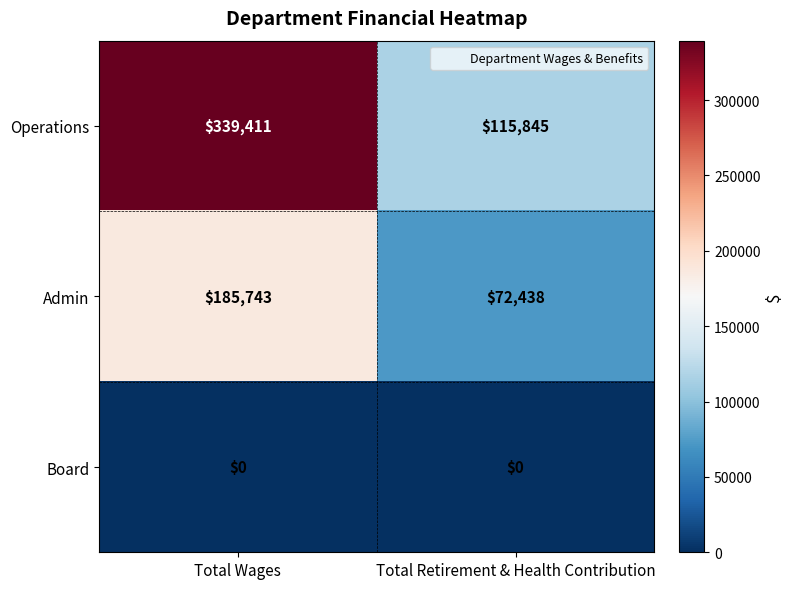

How many distinct data groups are displayed?

3